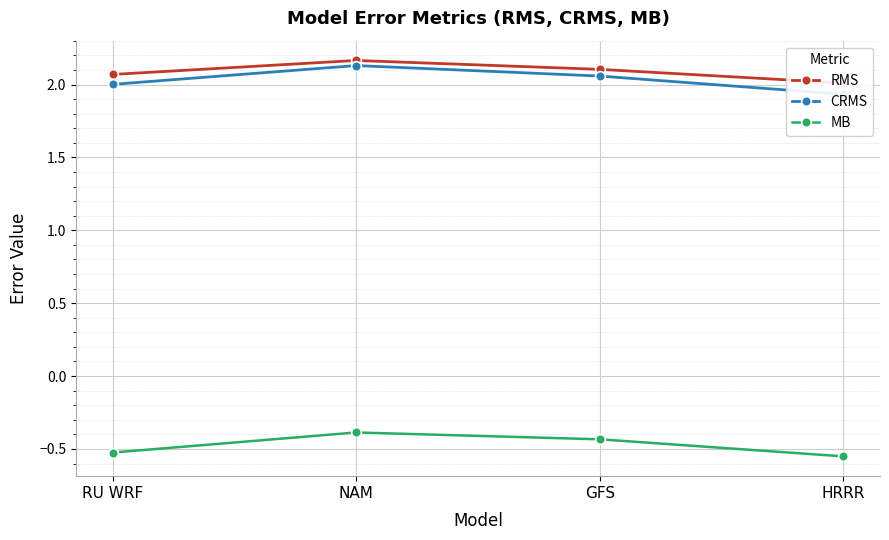

The value of RMS at RU WRF is 0.8. True or false?

False